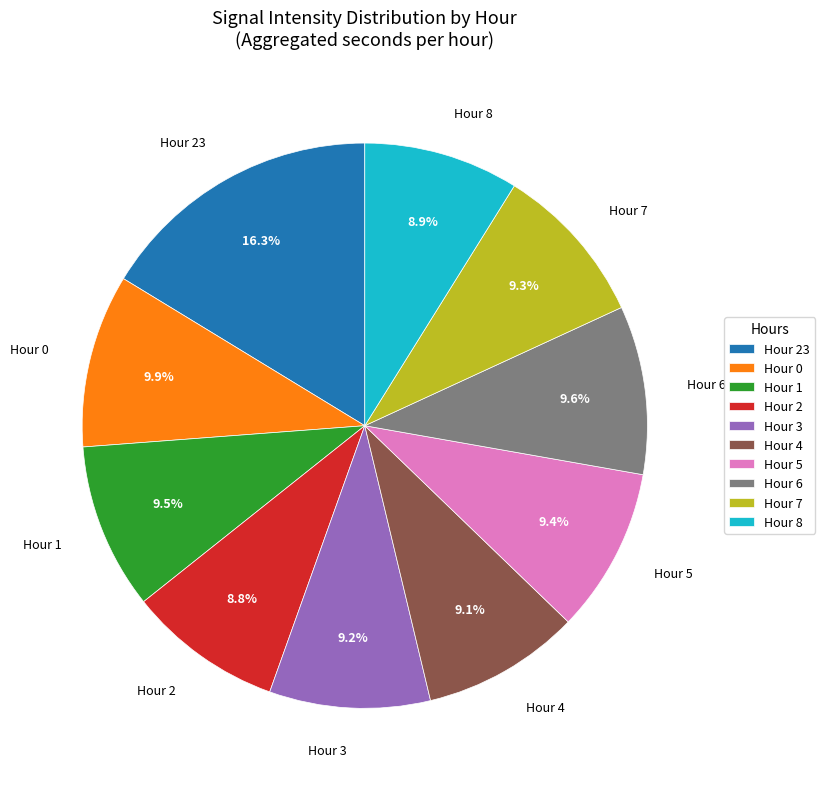

What is the ratio of the value at Hour 1 to the value at Hour 0?

1.0